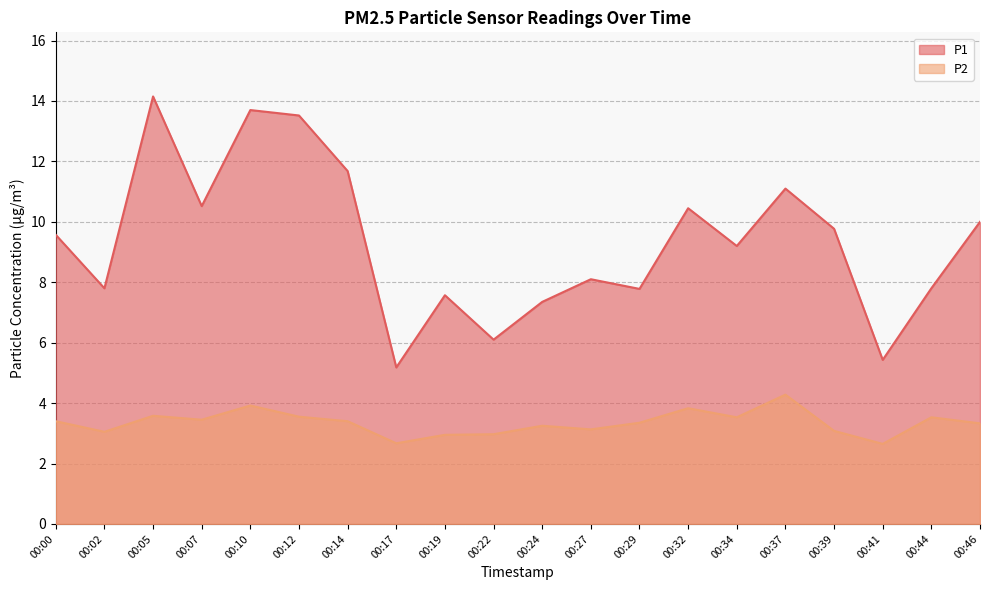

Is the value of P2 at 00:34 greater than the value of P1 at 00:14?

No